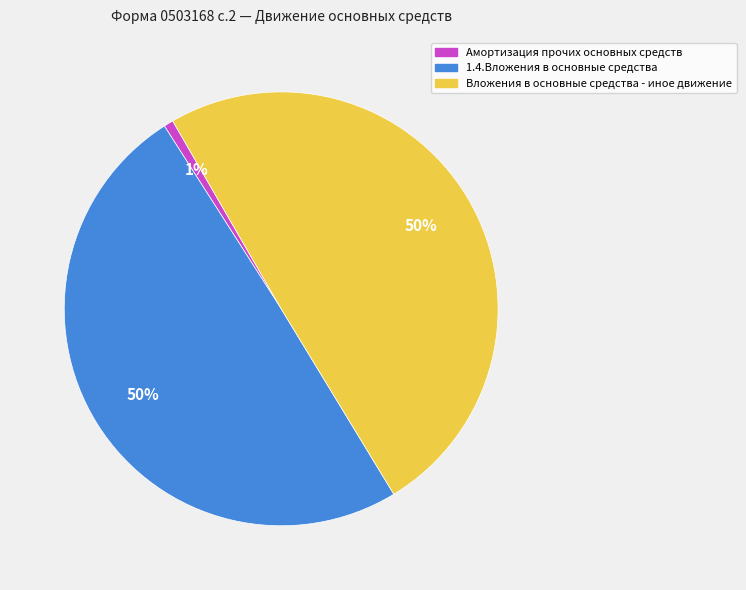

The Вложения в основные средства - иное движение slice represents 60% of the pie. True or false?

False